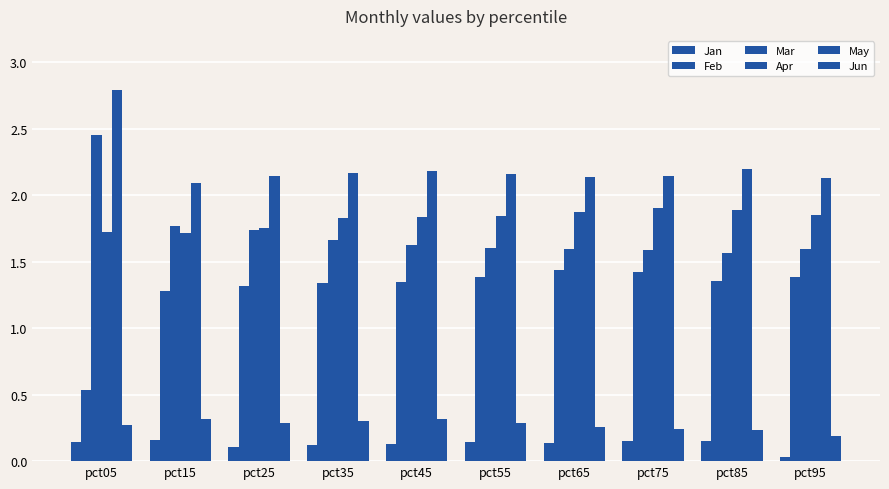

Is it true that Mar equals 1.6 at pct75?

True